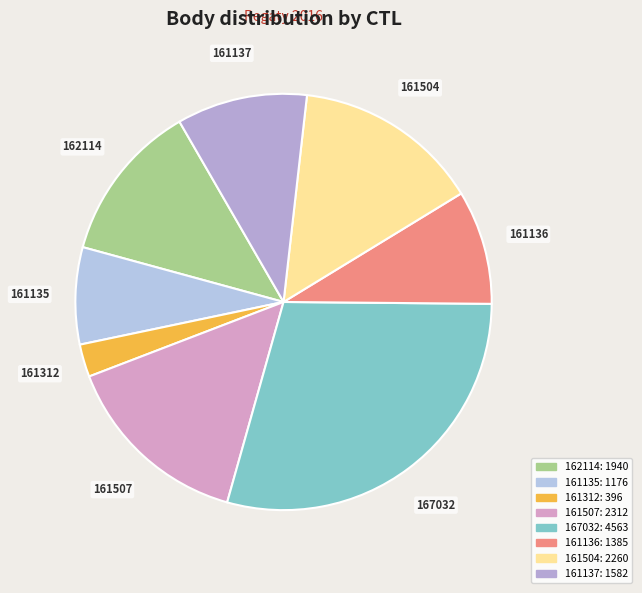

How many segments does this pie chart have?

8